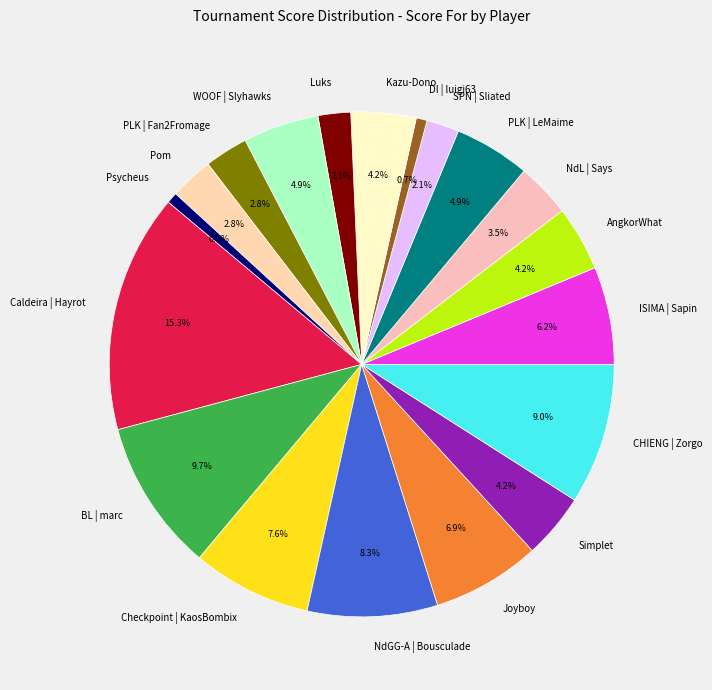

How many slices are in this pie chart?

19